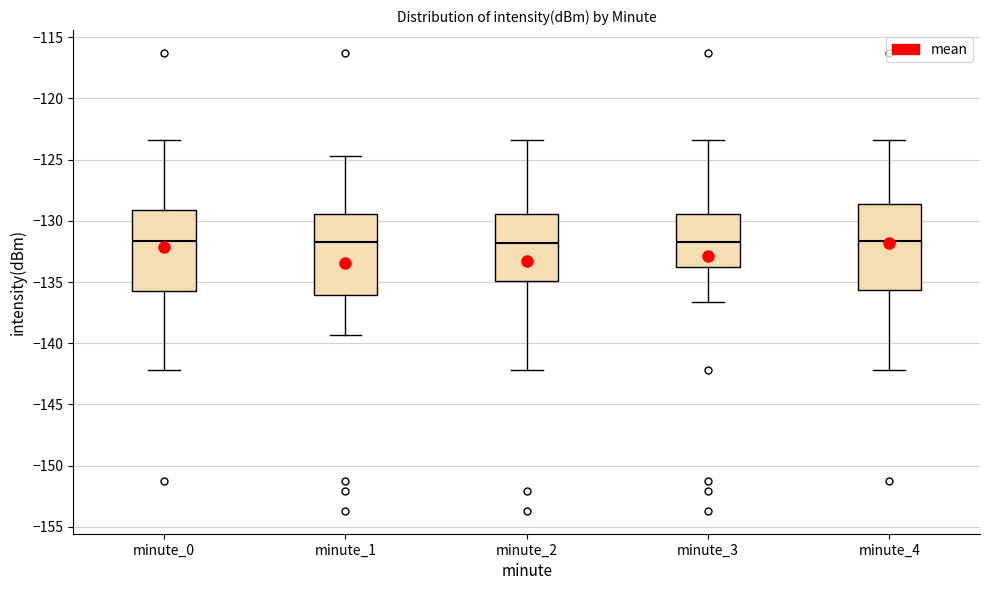

Reading left to right, read every box against the y-axis: the position of its median line, the range the box covers, and the ends of its whiskers. The values are not printed on the chart, so give them approximately, as read against the axis.

minute_0: median -131.5, box -135.5 to -129.0, whiskers -142.0 to -123.5
minute_1: median -132.0, box -136.0 to -129.5, whiskers -139.5 to -124.5
minute_2: median -132.0, box -135.0 to -129.5, whiskers -142.0 to -123.5
minute_3: median -131.5, box -134.0 to -129.5, whiskers -136.5 to -123.5
minute_4: median -131.5, box -135.5 to -128.5, whiskers -142.0 to -123.5